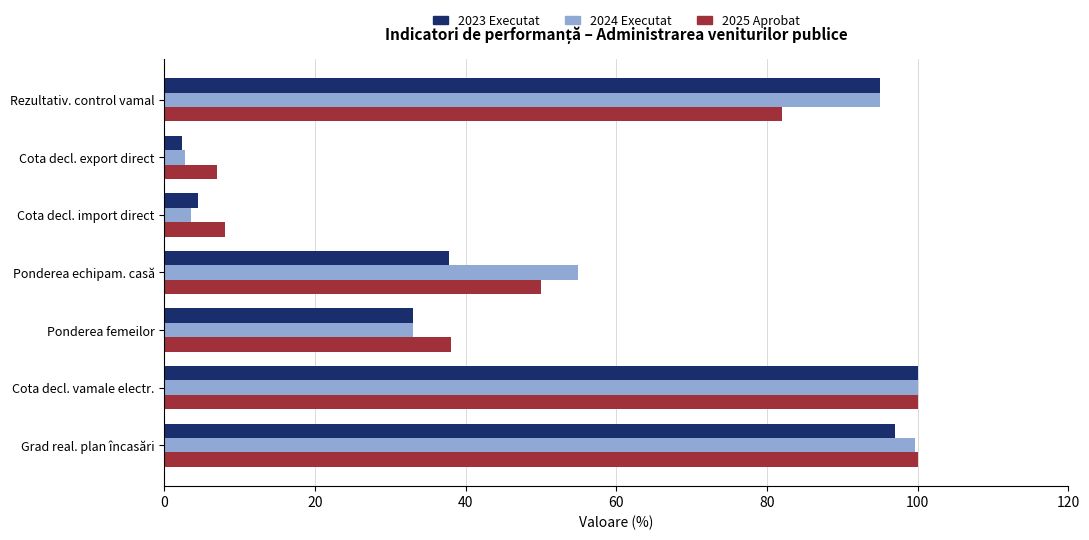

What is the difference between the highest and lowest values at Ponderea femeilor?

5.0